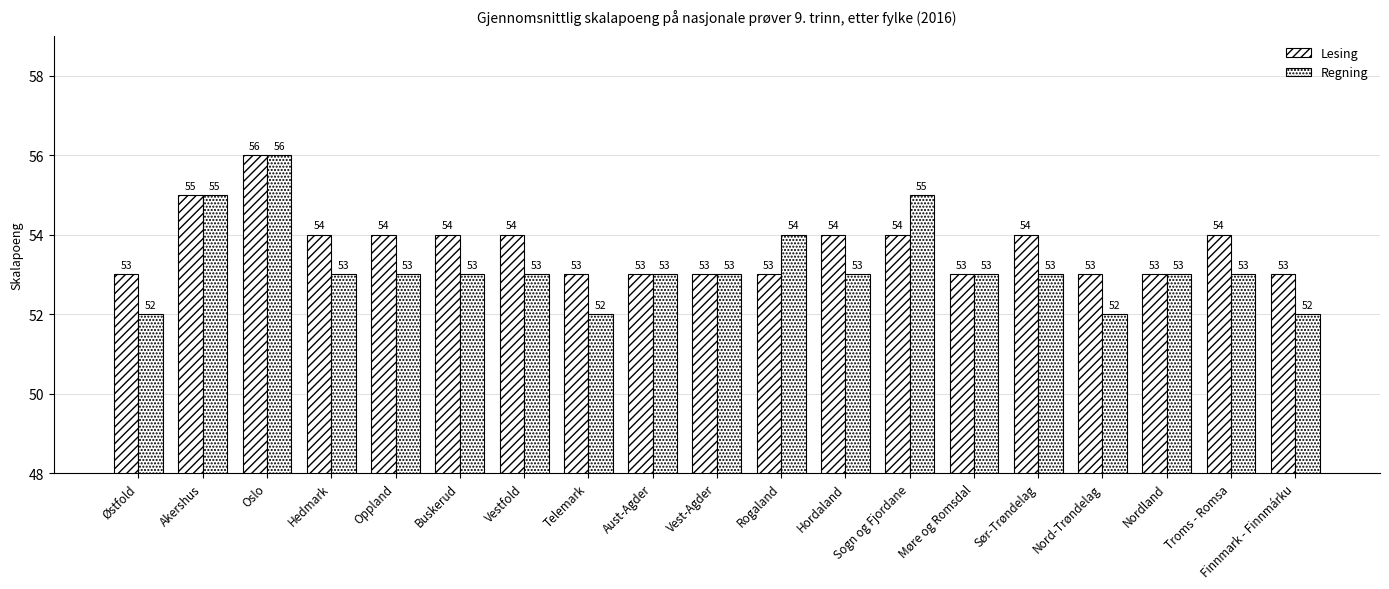

Reading left to right, list all the values displayed in this chart.

Lesing: Østfold=53	Akershus=55	Oslo=56	Hedmark=54	Oppland=54	Buskerud=54	Vestfold=54	Telemark=53	Aust-Agder=53	Vest-Agder=53	Rogaland=53	Hordaland=54	Sogn og Fjordane=54	Møre og Romsdal=53	Sør-Trøndelag=54	Nord-Trøndelag=53	Nordland=53	Troms - Romsa=54	Finnmark - Finnmárku=53
Regning: Østfold=52	Akershus=55	Oslo=56	Hedmark=53	Oppland=53	Buskerud=53	Vestfold=53	Telemark=52	Aust-Agder=53	Vest-Agder=53	Rogaland=54	Hordaland=53	Sogn og Fjordane=55	Møre og Romsdal=53	Sør-Trøndelag=53	Nord-Trøndelag=52	Nordland=53	Troms - Romsa=53	Finnmark - Finnmárku=52